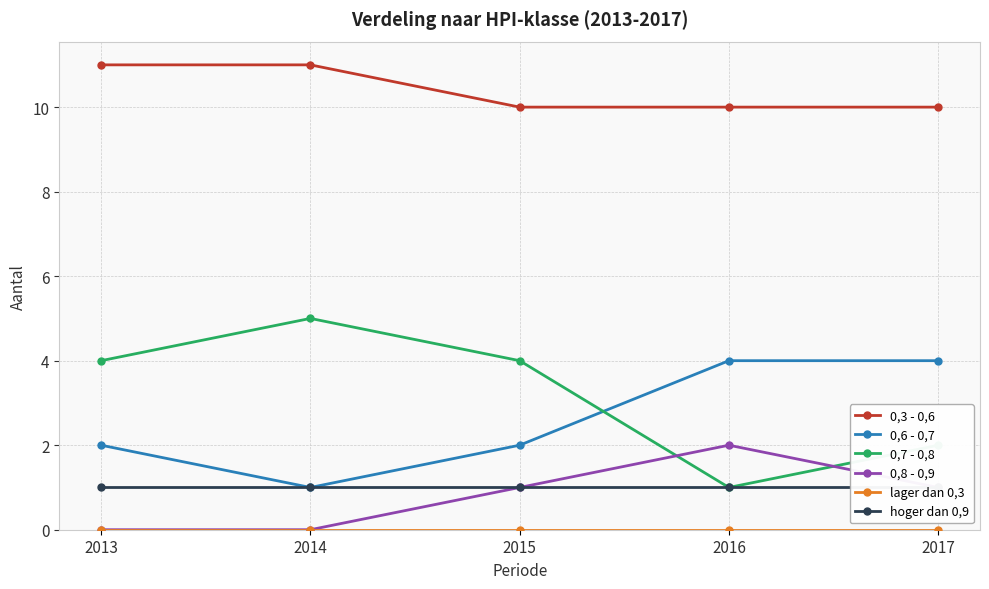

Reading right to left, transcribe all the data shown in this chart.

0,3 - 0,6: 10	10	10	11	11
0,6 - 0,7: 4	4	2	1	2
0,7 - 0,8: 2	1	4	5	4
0,8 - 0,9: 1	2	1	0	0
lager dan 0,3: 0	0	0	0	0
hoger dan 0,9: 1	1	1	1	1